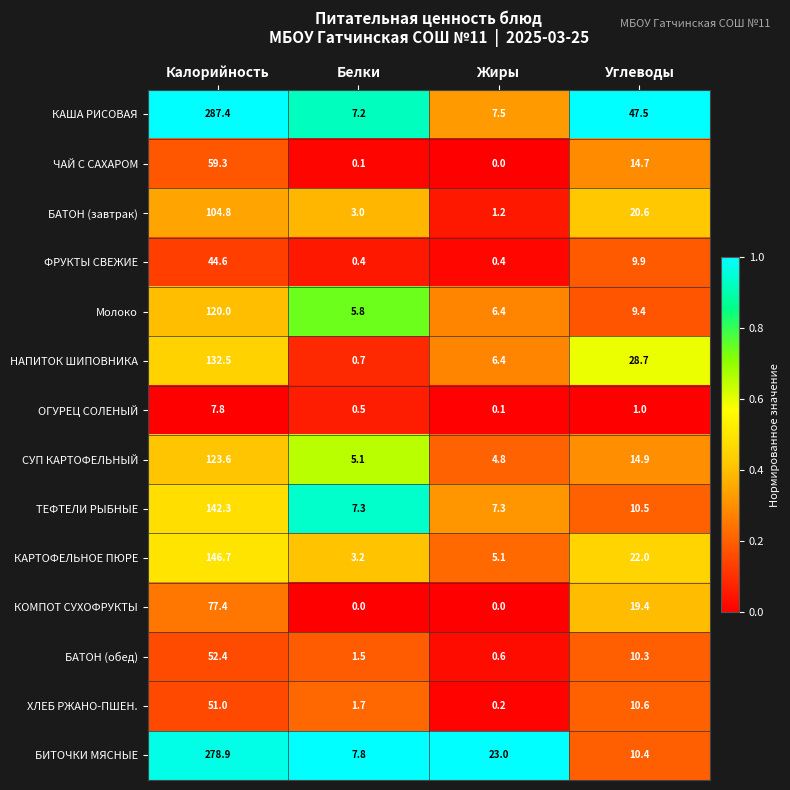

What is the difference between the СУП КАРТОФЕЛЬНЫЙ values at Углеводы and Калорийность?

108.7